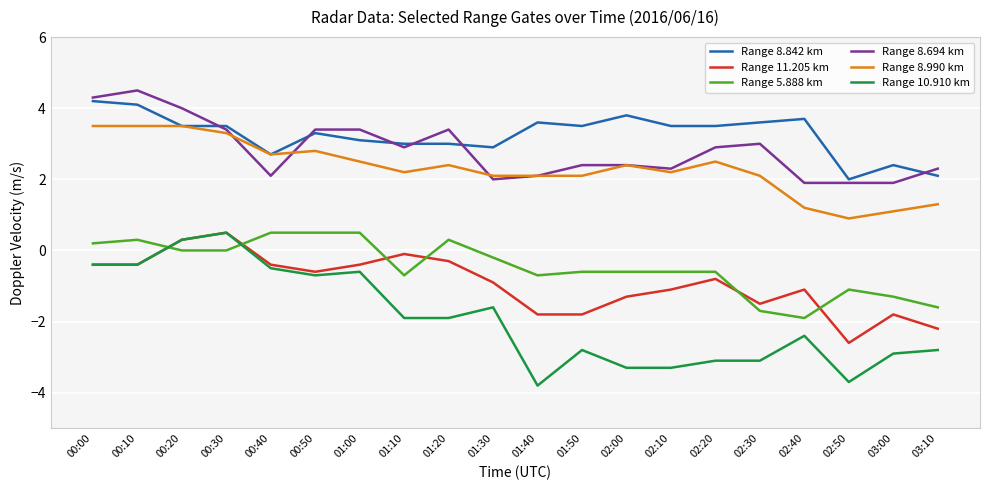

True or false: Range 8.842 km and Range 11.205 km cross at least once.

False